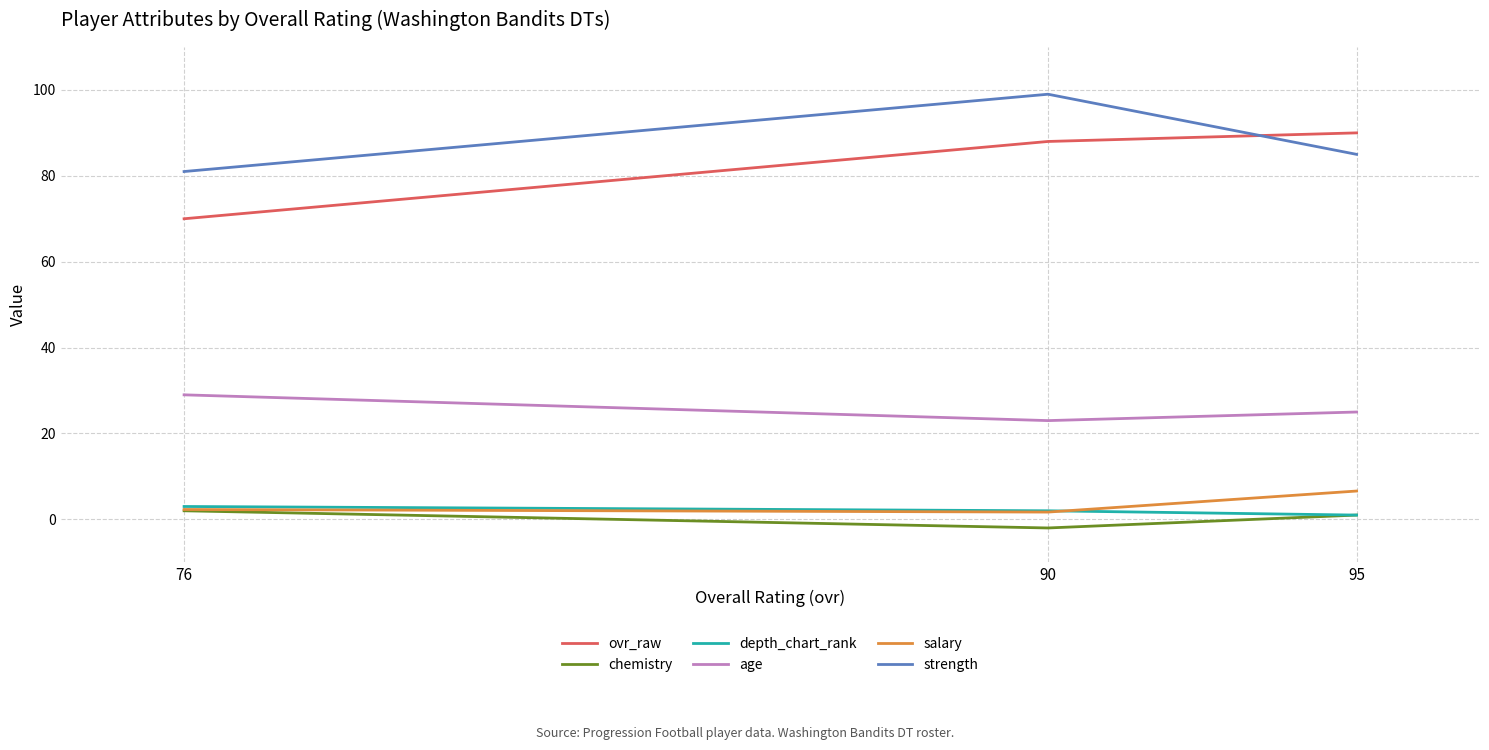

At how many categories does at least one series exceed 87?

2